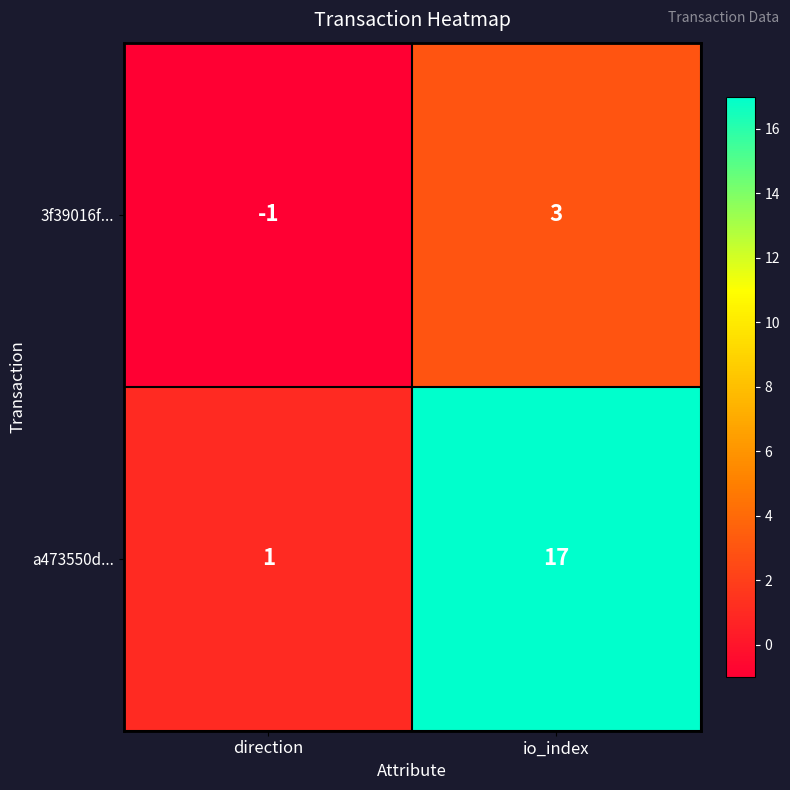

At how many categories does at least one series exceed 3?

1